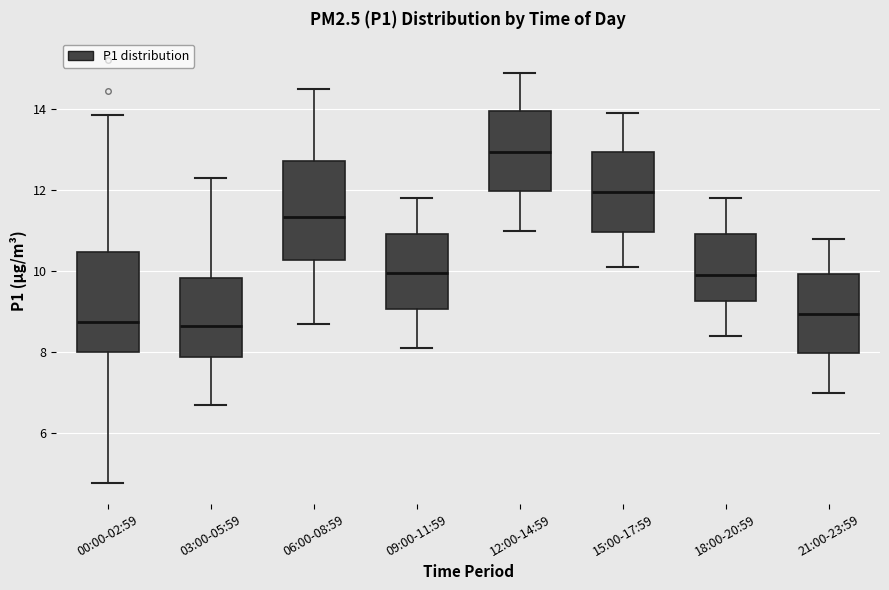

Where does the median line of the box for 18:00-20:59 sit on the y-axis? The values are not printed on the chart, so give them approximately, as read against the axis.

10.0